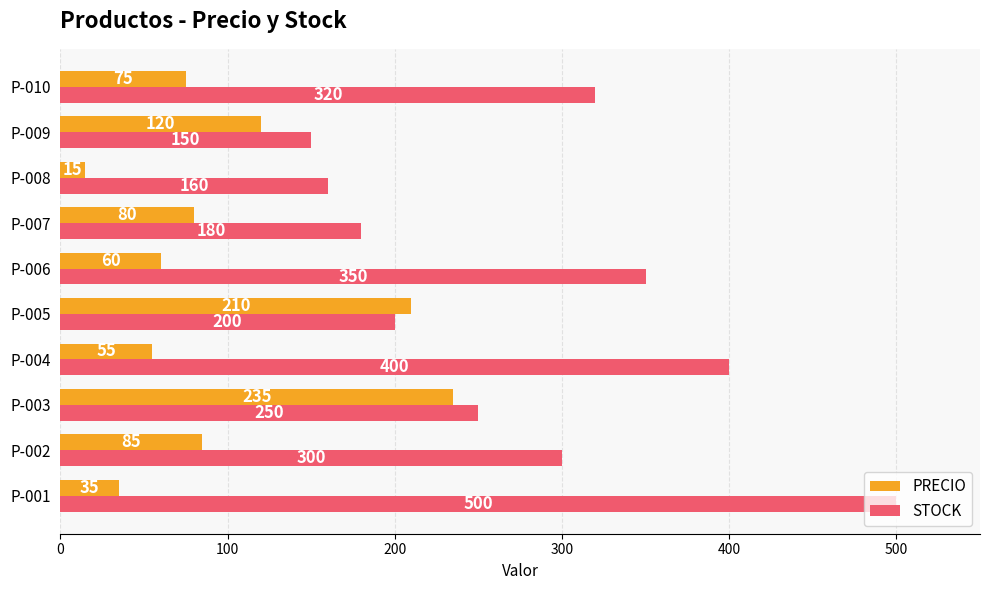

Which label corresponds to the smallest value in the chart?

P-008